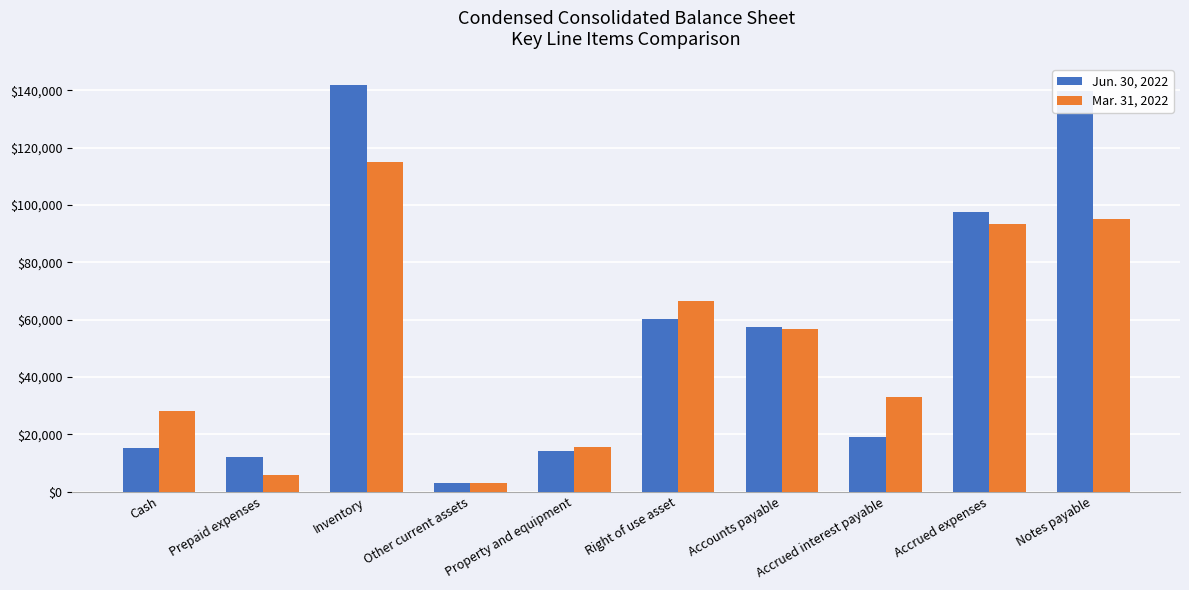

Reading left to right, extract all data points from this chart.

Jun. 30, 2022: 15251	12000	141957	3221	14085	60342	57391	18954	97417	139879
Mar. 31, 2022: 28056	6000	114944	3221	15485	66425	56723	32883	93189	94945